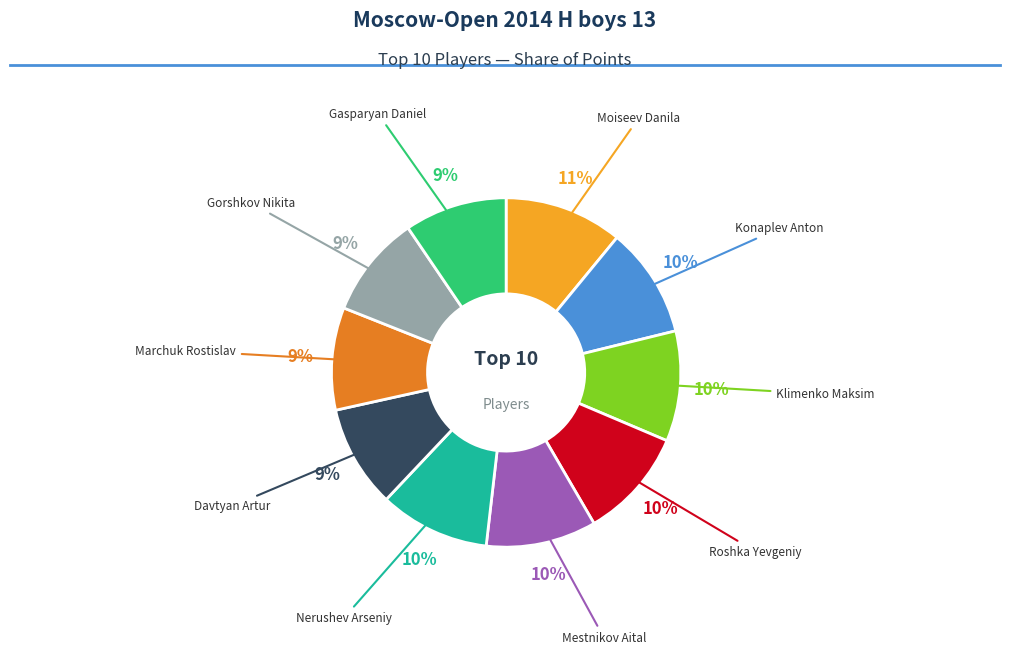

Does any single category account for the majority?

No